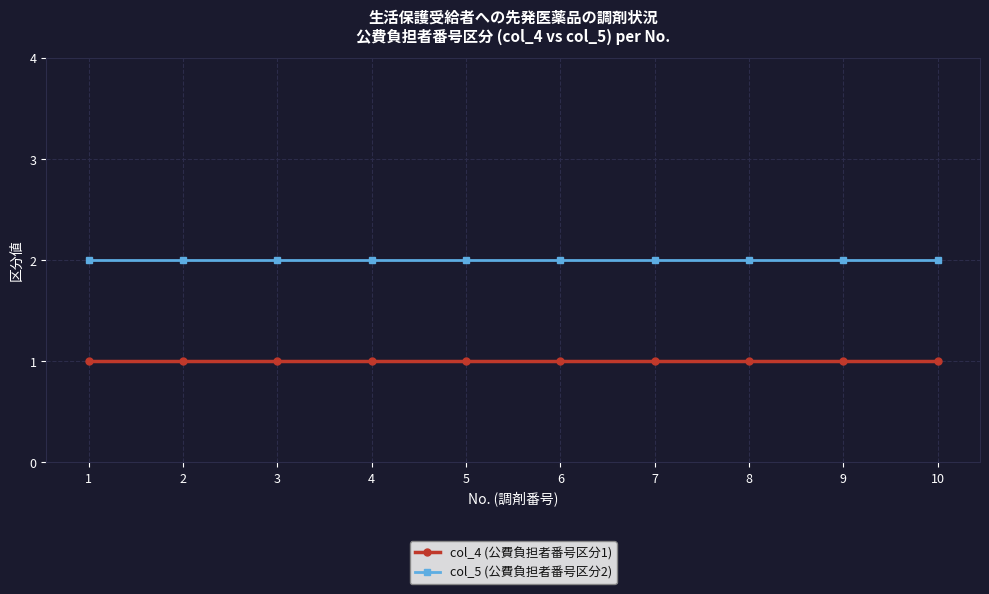

What is the smallest value displayed?

1